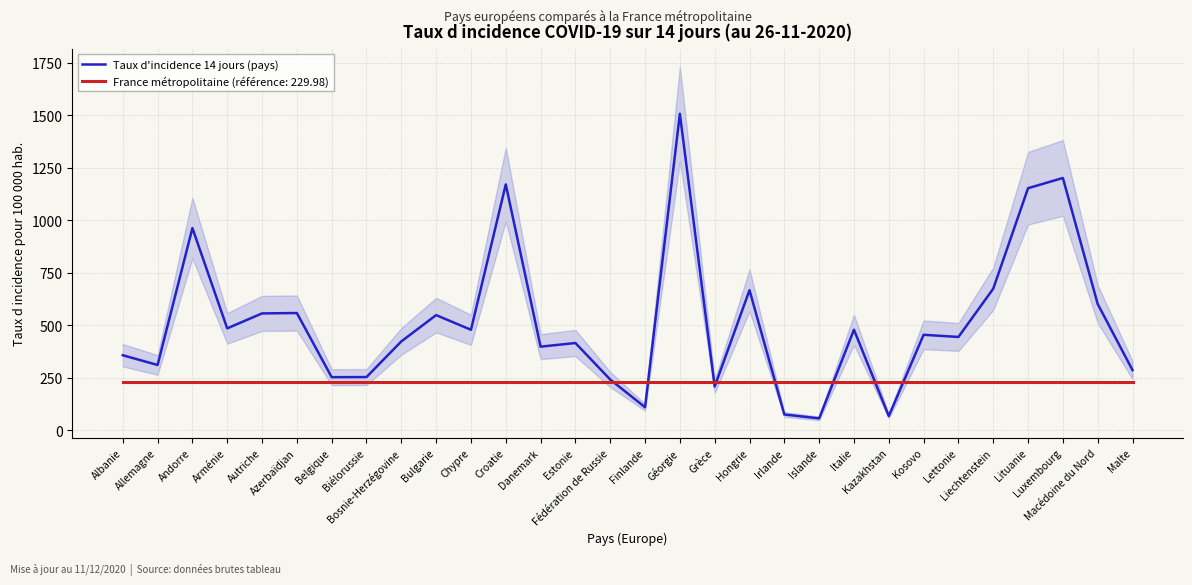

Rank the categories by value from lowest to highest.

Islande, Kazakhstan, Irlande, Finlande, Grèce, Fédération de Russie, Belgique, Biélorussie, Malte, Allemagne, Albanie, Danemark, Estonie, Bosnie-Herzégovine, Lettonie, Kosovo, Chypre, Italie, Arménie, Bulgarie, Autriche, Azerbaïdjan, Macédoine du Nord, Hongrie, Liechtenstein, Andorre, Lituanie, Croatie, Luxembourg, Géorgie